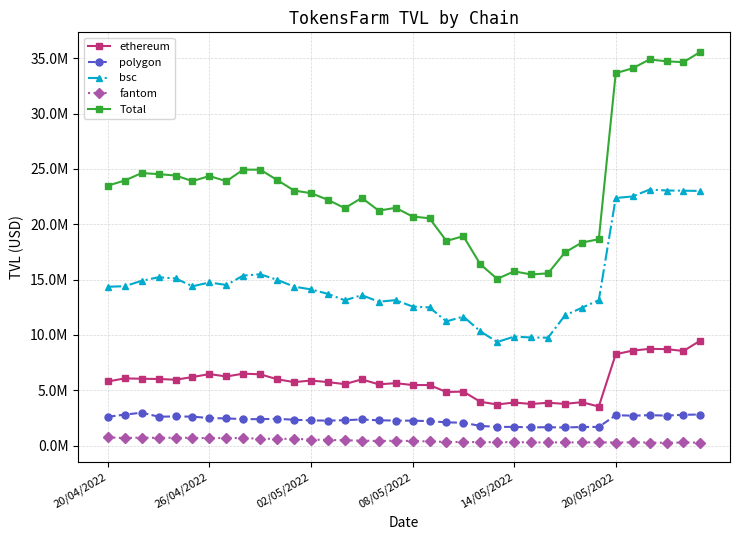

Reading right to left, list all the values displayed in this chart.

ethereum: 9490201.7	8550457.7	8718536.9	8742372.7	8582423.7	8256859.8	3528741.9	3922219.9	3772677.8	3869638.5	3760468.2	3894343.7	3712895.4	3961603.2	4877846.1	4844295.1	5469706.1	5473215.1	5641061.6	5533734.9	5983984.5	5555989.3	5736498.4	5879852.2	5735185.9	5996514.9	6443740.1	6500329.4	6245449.4	6461496.5	6195365.2	5952537.7	6018514.3	6039843.8	6074193.8	5791982.8
polygon: 2808761.1	2781906.4	2710308.7	2748614.4	2701219.4	2746086.3	1687249.9	1679517.6	1637924.3	1659092.7	1649235.5	1687839.7	1689210.1	1778101.5	2067087.7	2098418.0	2211141.7	2249658.4	2264156.2	2281636.9	2361703.2	2293818.6	2258068.8	2272027.3	2334180.3	2421280.4	2387459.0	2393576.2	2452915.0	2487738.1	2615858.5	2633430.7	2611868.5	2972211.8	2800668.5	2600293.1
bsc: 23016345.2	23037471.7	23055245.3	23139172.6	22519896.8	22378939.3	13139594.2	12457481.9	11761507.1	9752572.8	9769399.1	9850618.9	9360251.4	10329605.8	11663612.0	11220505.0	12489552.6	12567041.5	13146594.7	13002793.1	13597056.5	13128088.5	13712594.0	14117251.3	14367428.6	14983627.3	15483425.0	15367047.7	14515263.6	14743304.3	14398417.8	15106938.1	15214449.1	14893136.7	14407327.2	14354526.3
fantom: 269838.8	283096.9	248344.7	271572.9	300105.3	278170.1	298827.7	289626.2	287648.3	286133.3	288763.3	315062.7	304910.1	319281.0	318400.7	333876.7	373605.2	414242.3	437360.5	416776.3	446777.7	482190.9	505296.5	545306.2	613958.1	602661.8	625840.4	676158.4	683954.8	670648.9	696206.7	716421.7	690896.1	728112.3	675184.4	748959.0
Total: 35585146.7	34652932.7	34732435.6	34901732.6	34103645.1	33660055.6	18654413.7	18348845.7	17459757.4	15567437.2	15467866.0	15747865.0	15067267.1	16388591.4	18926946.5	18497094.8	20544005.6	20704157.3	21489172.9	21234941.2	22389521.9	21460087.2	22212457.7	22814436.9	23050752.9	24004084.3	24940464.5	24937111.7	23897582.8	24363187.8	23905848.1	24409328.2	24535728.0	24633304.7	23957373.8	23495761.3